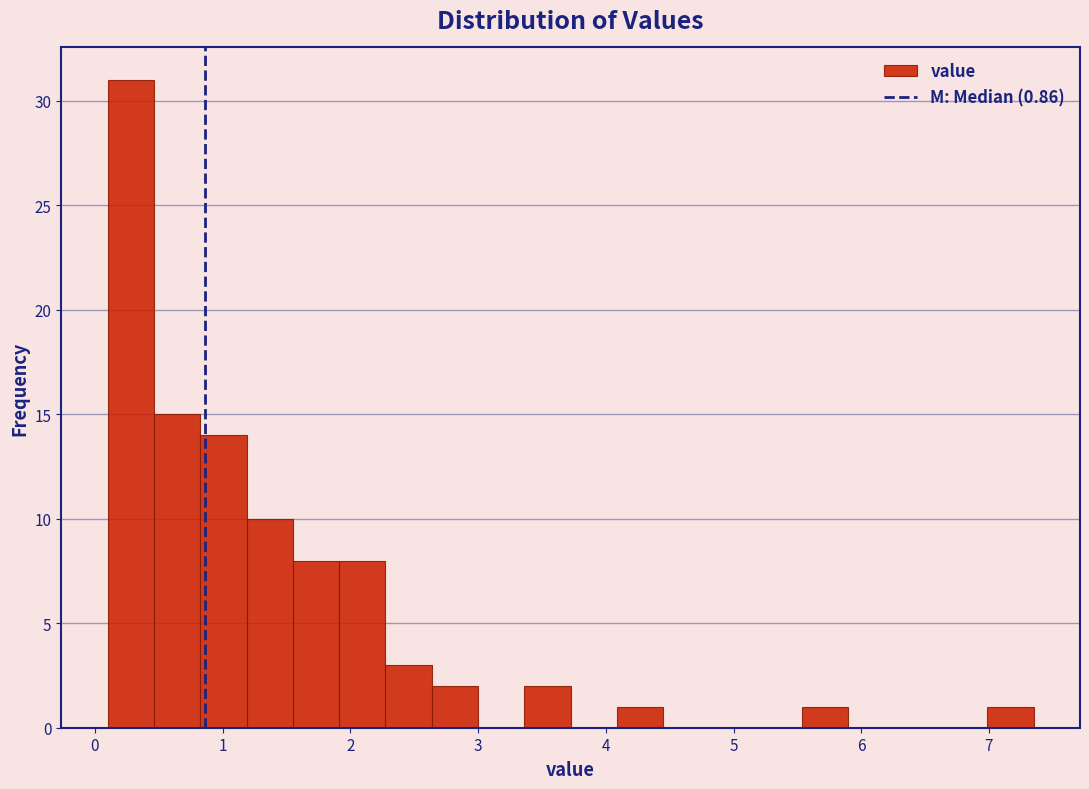

Around what value on the x-axis is the tallest bar? Give the approximate position of its centre, as read against the axis.

0.3